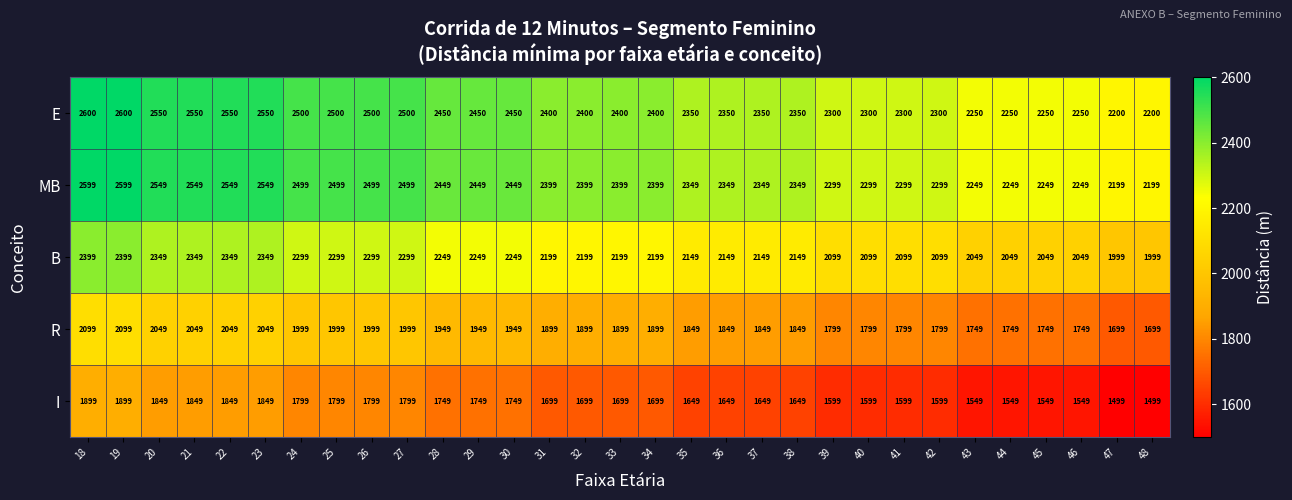

Count the E values in the range 2300 to 2500.

19